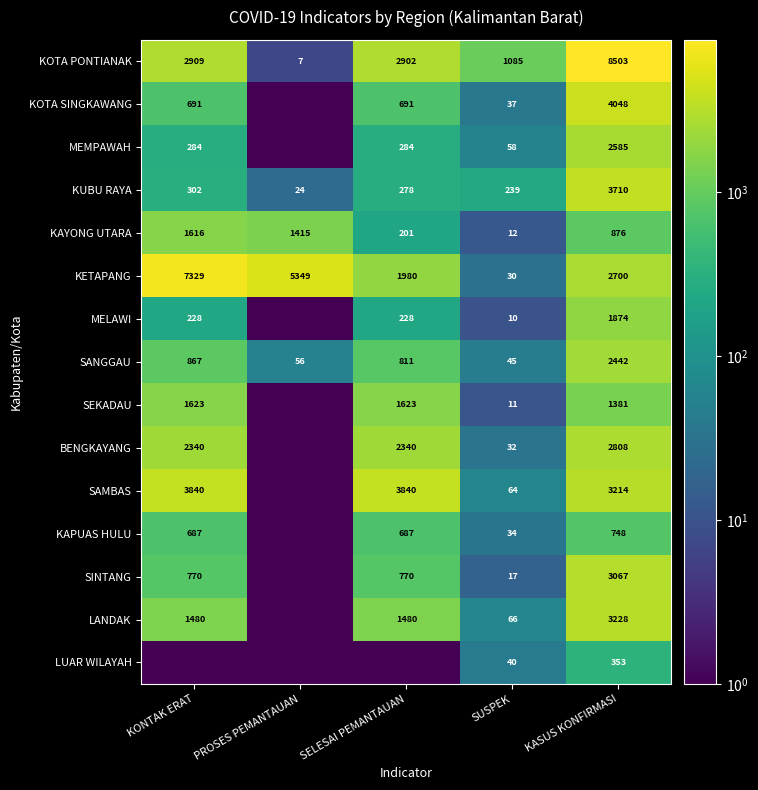

The KAYONG UTARA series shows 1415.0 at PROSES PEMANTAUAN. True or false?

True